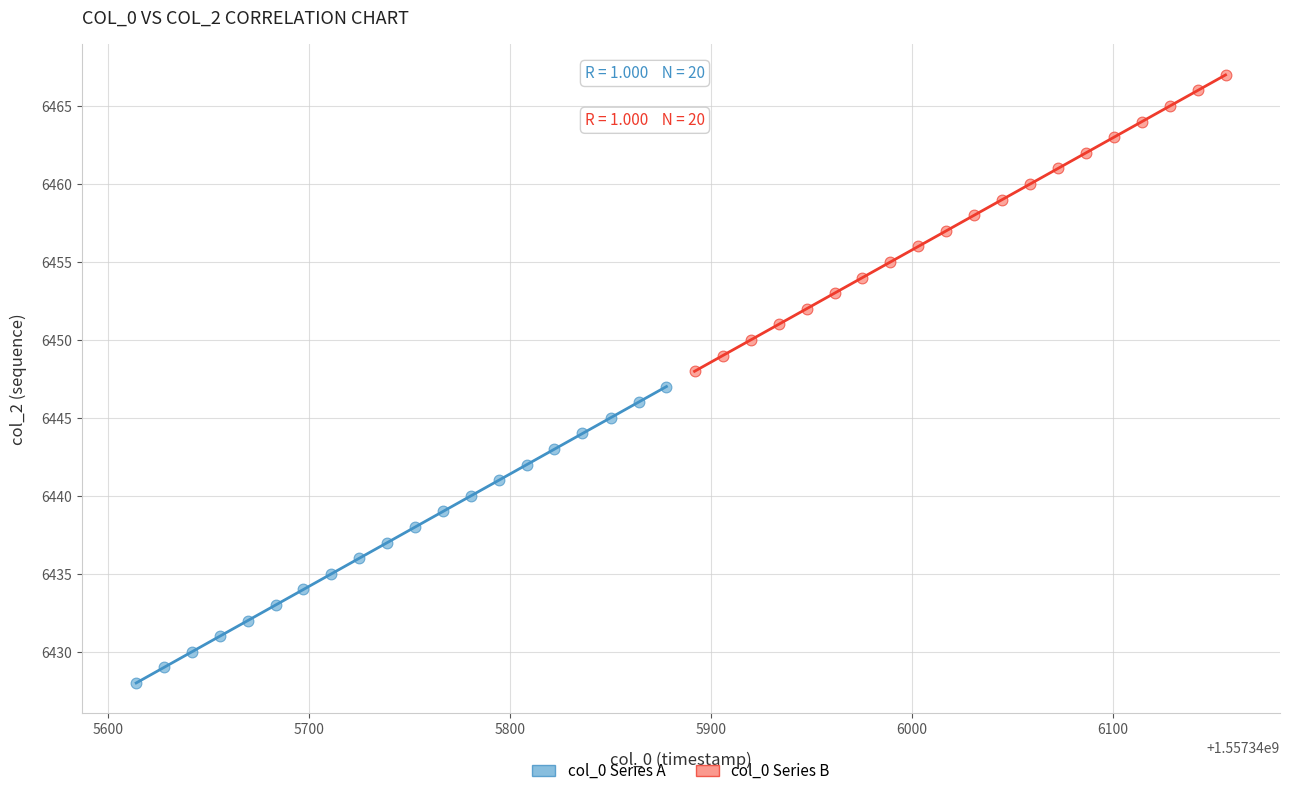

Which series reaches the minimum Y coordinate?

col_0 Series A